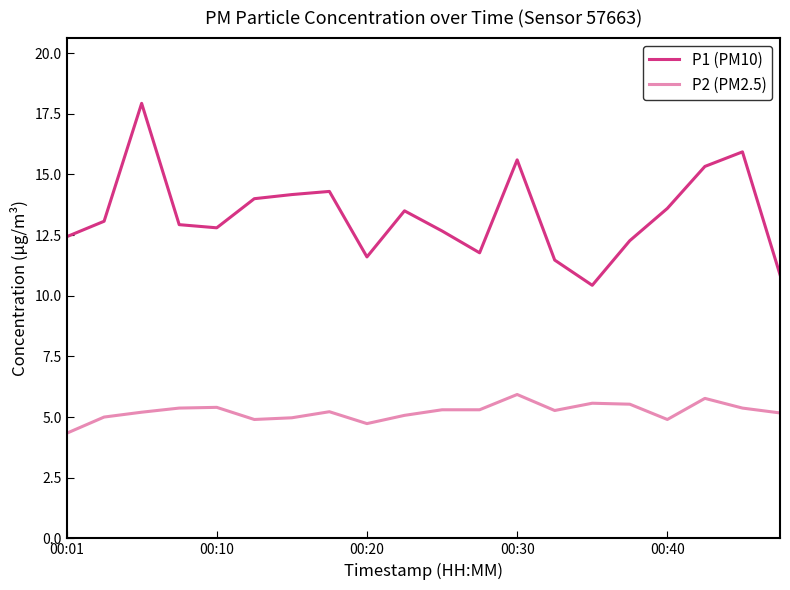

True or false: P2 (PM2.5) and P1 (PM10) cross at least once.

False